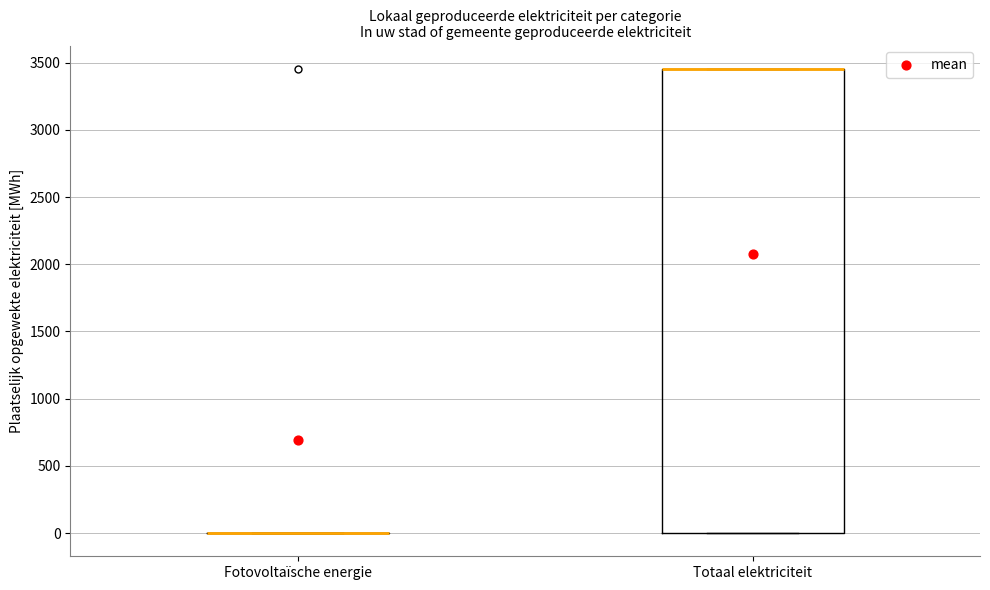

Comparing the boxes themselves (not the whiskers), which one is the tallest?

Totaal elektriciteit